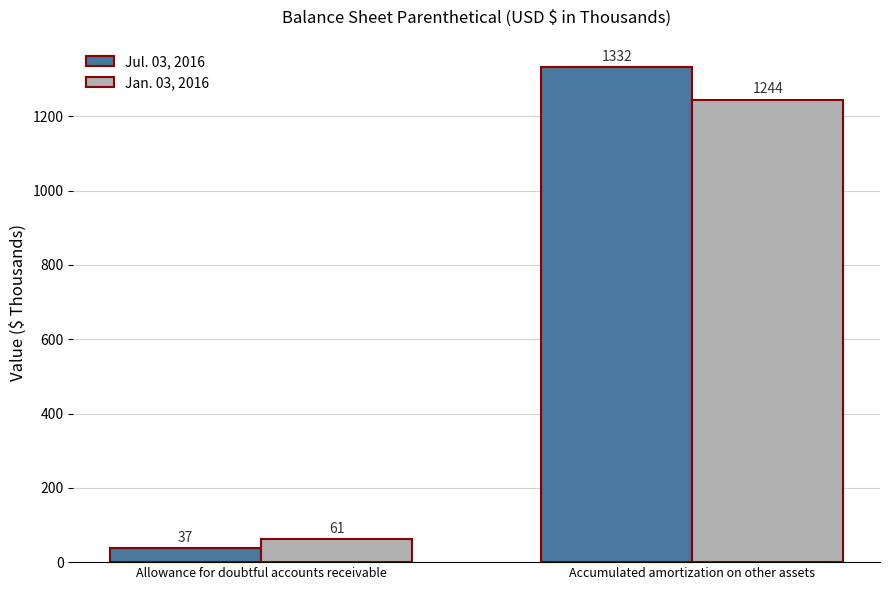

Reading left to right, what are all the values shown in this chart?

Jul. 03, 2016: Allowance for doubtful accounts receivable=37	Accumulated amortization on other assets=1332
Jan. 03, 2016: Allowance for doubtful accounts receivable=61	Accumulated amortization on other assets=1244